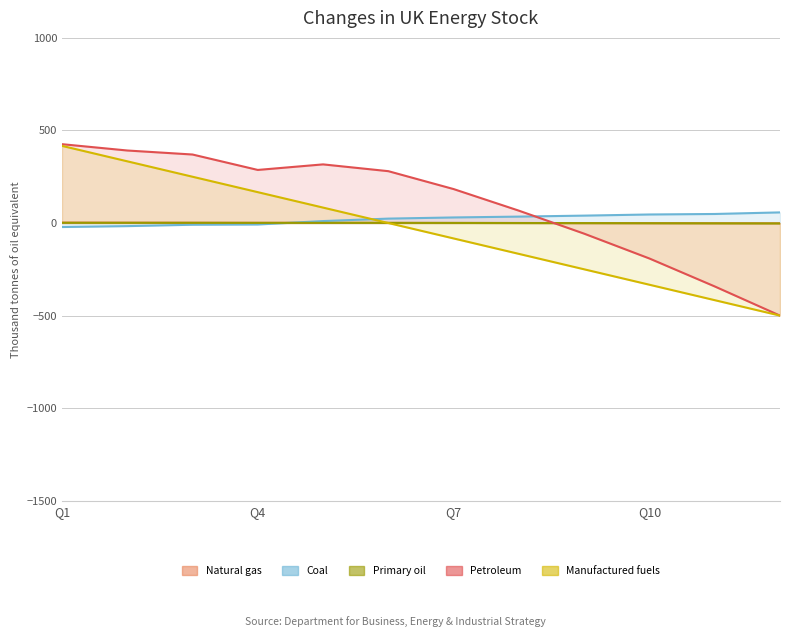

How many values in the Petroleum series exceed 280?

6